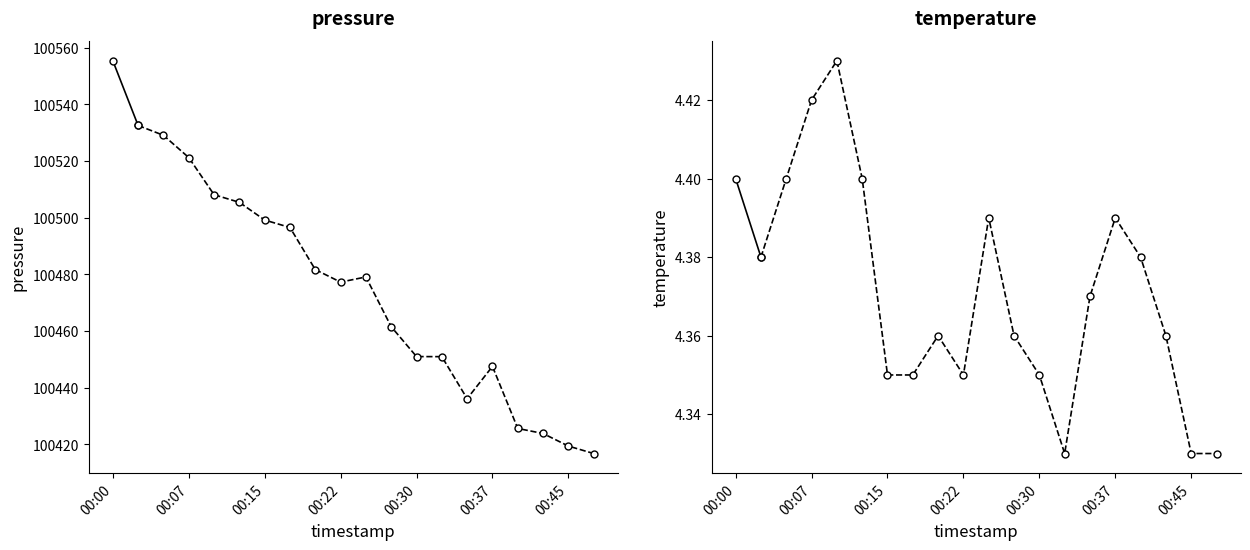

List the series in order of their overall mean, highest first.

pressure, temperature